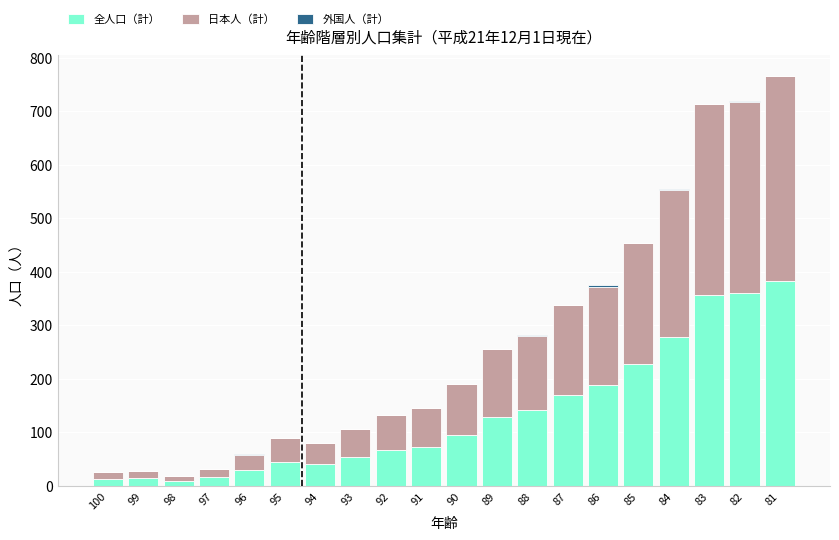

What is the maximum value for 全人口（計）?

383